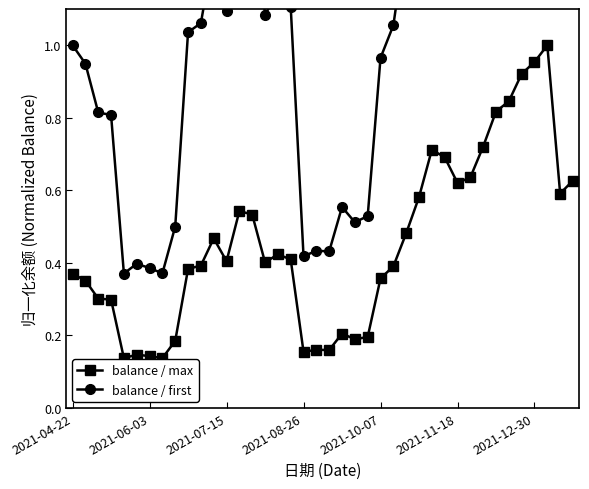

The balance / max series shows 0.3 at 2021-11-18. True or false?

False